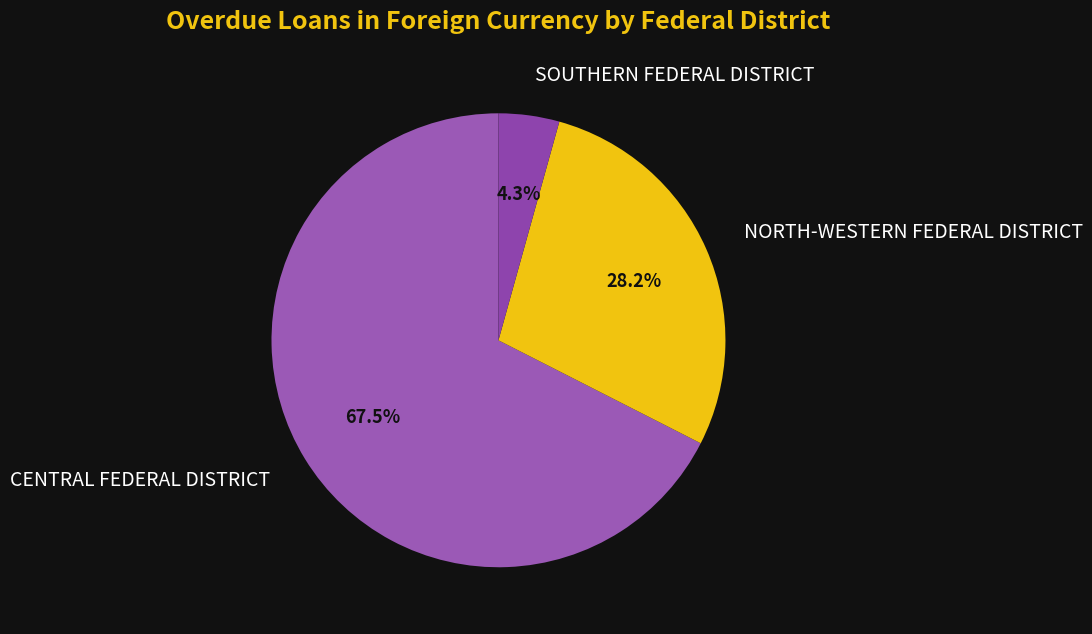

How many segments does this pie chart have?

3